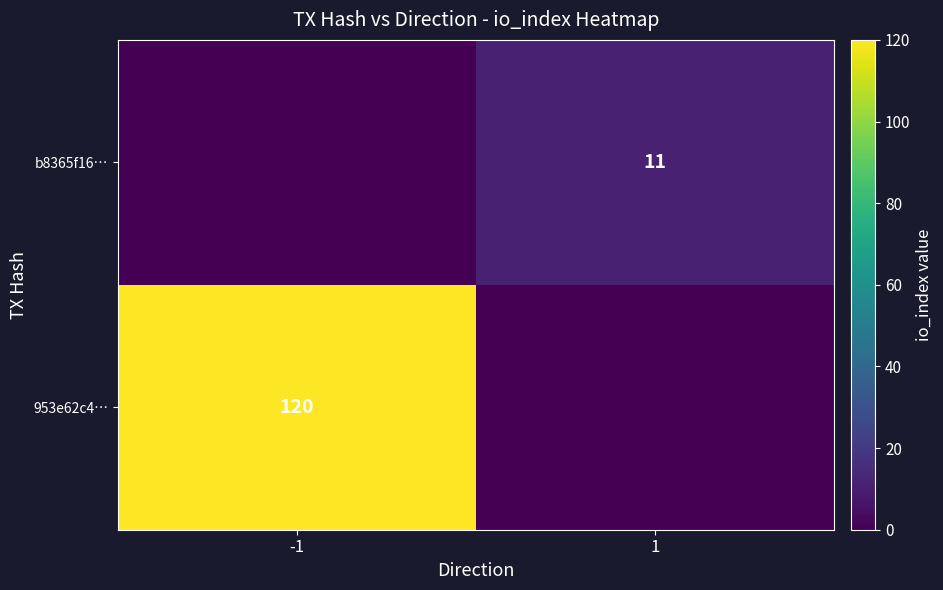

Is it true that 953e62c4… equals 120 at -1?

True